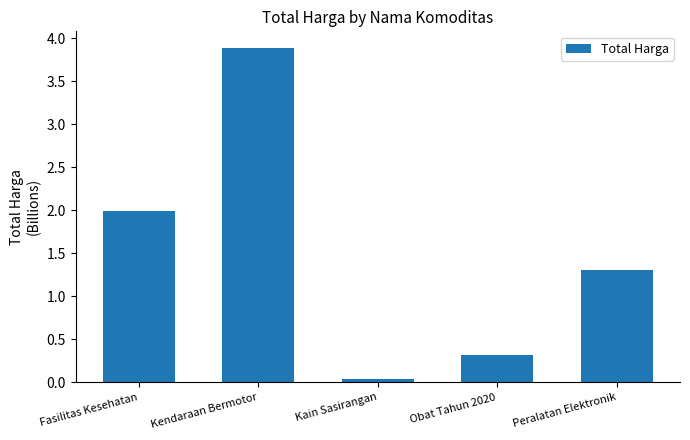

List the labels in order of value, smallest first.

Kain Sasirangan, Obat Tahun 2020, Peralatan Elektronik, Fasilitas Kesehatan, Kendaraan Bermotor